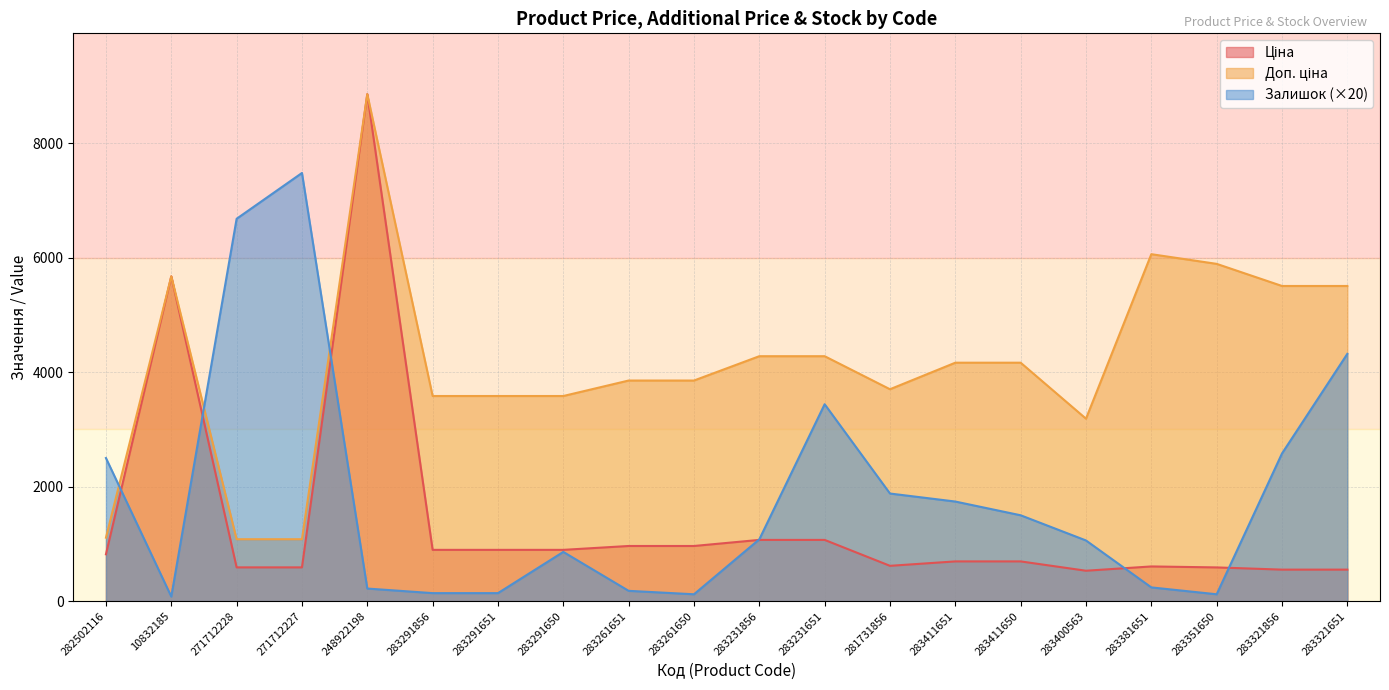

At how many categories does at least one series exceed 4701?

8